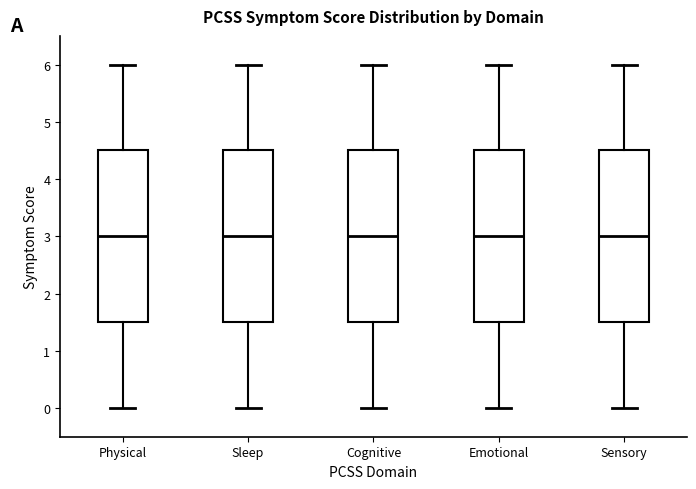

Reading left to right, transcribe this box plot: for each box, give where its median line is, the range the box spans, and where its two whiskers end, as read against the y-axis. The values are not printed on the chart, so give them approximately, as read against the axis.

Physical: median 3.0, box 1.5 to 4.5, whiskers 0.0 to 6.0
Sleep: median 3.0, box 1.5 to 4.5, whiskers 0.0 to 6.0
Cognitive: median 3.0, box 1.5 to 4.5, whiskers 0.0 to 6.0
Emotional: median 3.0, box 1.5 to 4.5, whiskers 0.0 to 6.0
Sensory: median 3.0, box 1.5 to 4.5, whiskers 0.0 to 6.0